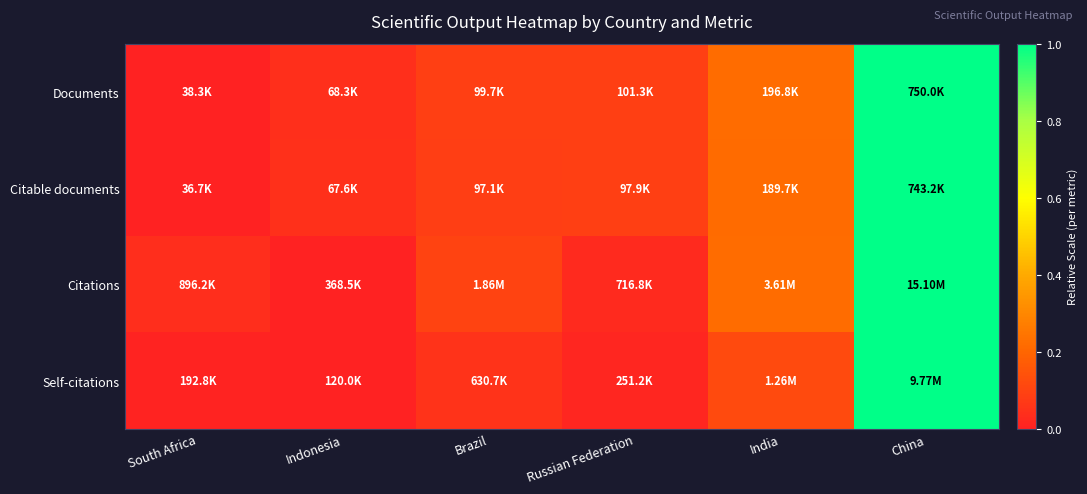

Reading left to right, extract all data points from this chart.

Documents: South Africa=0.0	Indonesia=0.0	Brazil=0.1	Russian Federation=0.1	India=0.2	China=1.0
Citable documents: South Africa=0.0	Indonesia=0.0	Brazil=0.1	Russian Federation=0.1	India=0.2	China=1.0
Citations: South Africa=0.0	Indonesia=0.0	Brazil=0.1	Russian Federation=0.0	India=0.2	China=1.0
Self-citations: South Africa=0.0	Indonesia=0.0	Brazil=0.1	Russian Federation=0.0	India=0.1	China=1.0